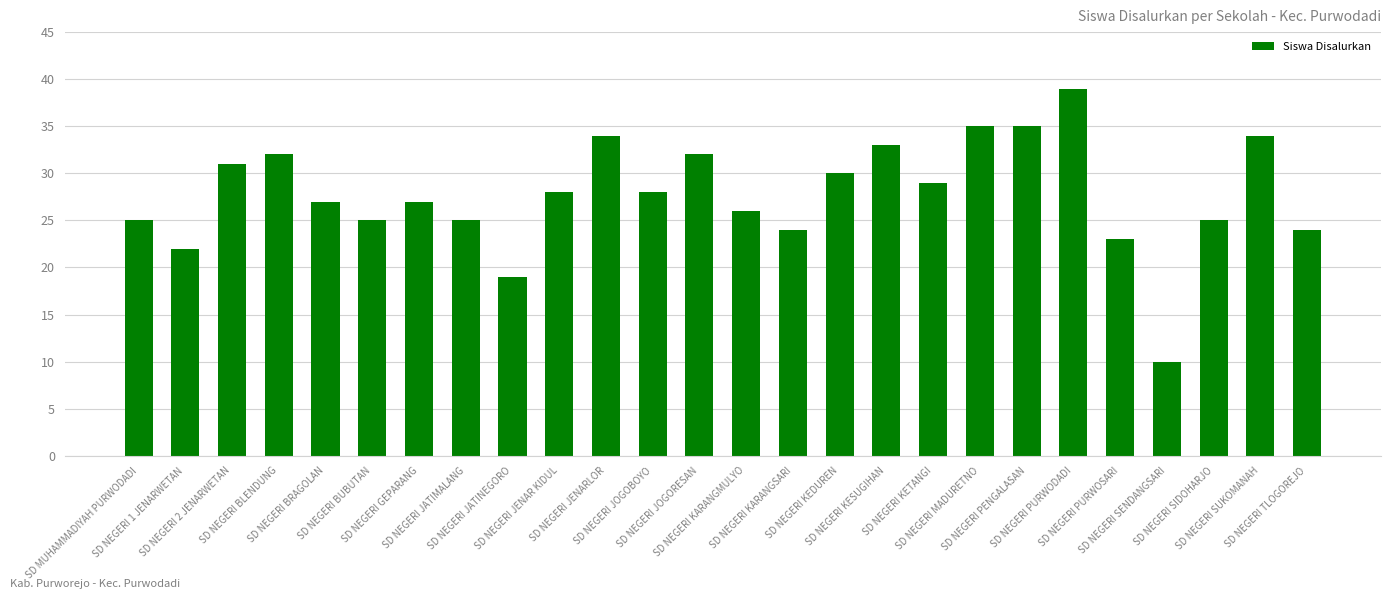

What is the change in value from SD NEGERI JENAR KIDUL to SD NEGERI KETANGI?

+1